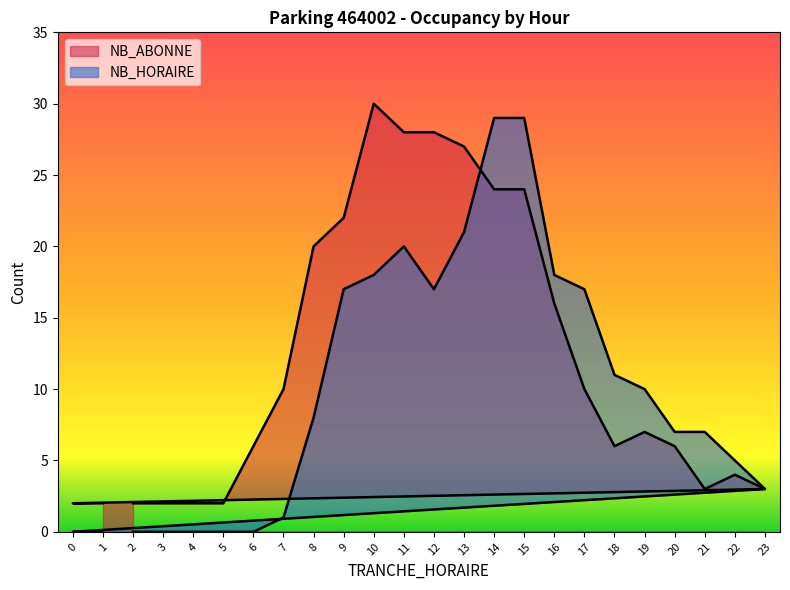

Which series has the largest range (max minus min)?

NB_HORAIRE